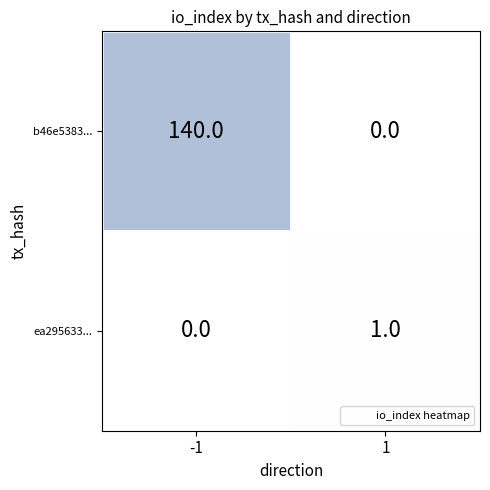

At which category is the sum across all series the highest?

-1